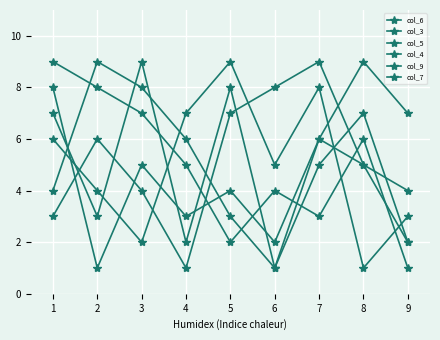

Does the chart have visible grid lines?

Yes